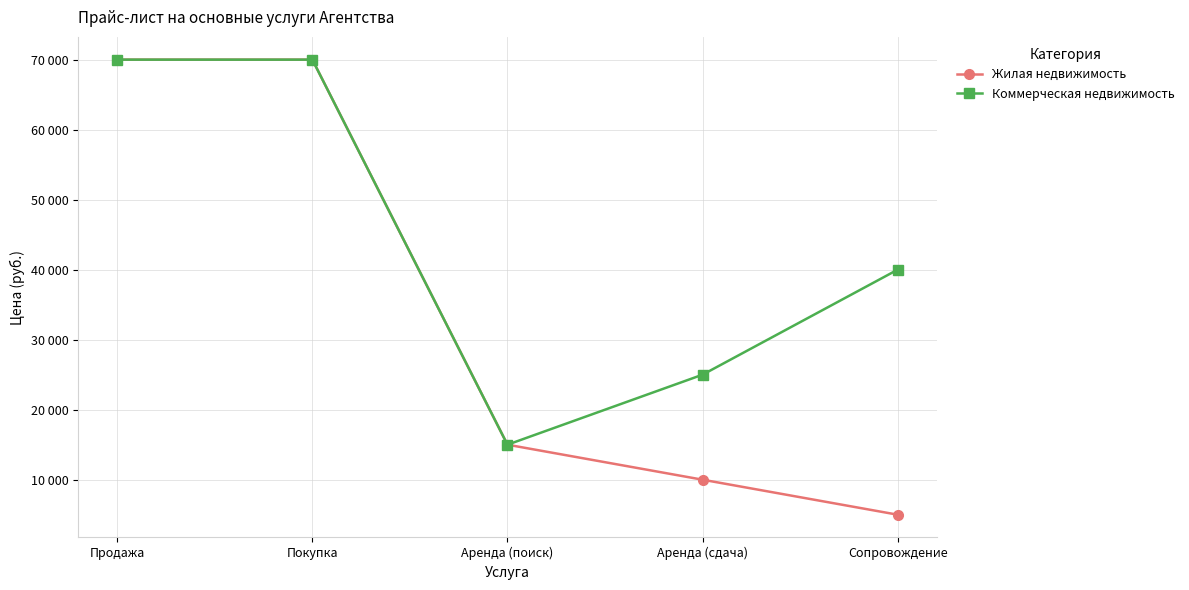

Is the value of Коммерческая недвижимость at Продажа greater than the value of Жилая недвижимость at Сопровождение?

Yes